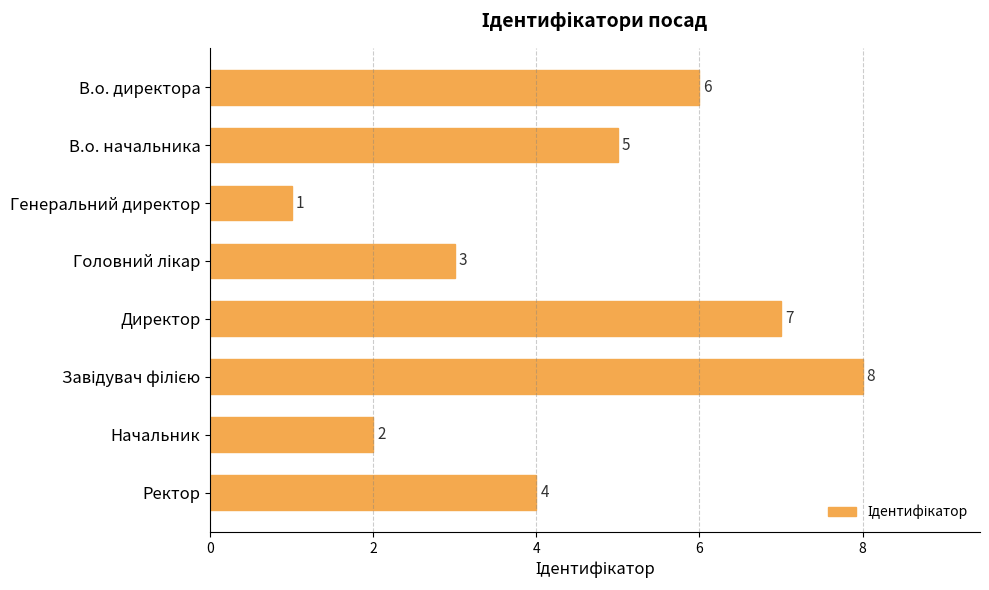

True or false: the data shows 1 at Генеральний директор.

True